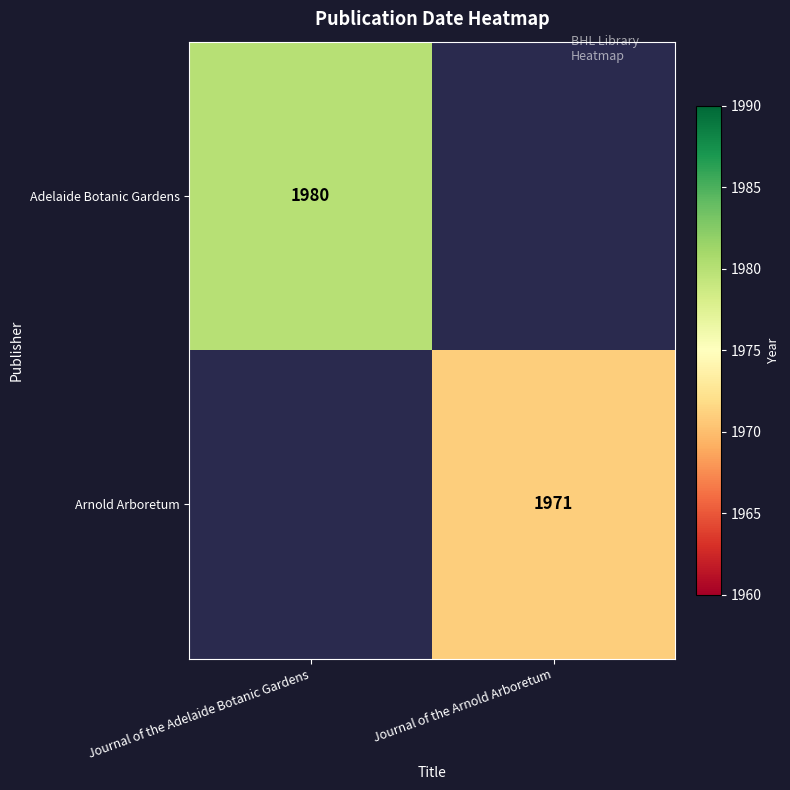

The value of Arnold Arboretum at Journal of the Arnold Arboretum is 1971. True or false?

True